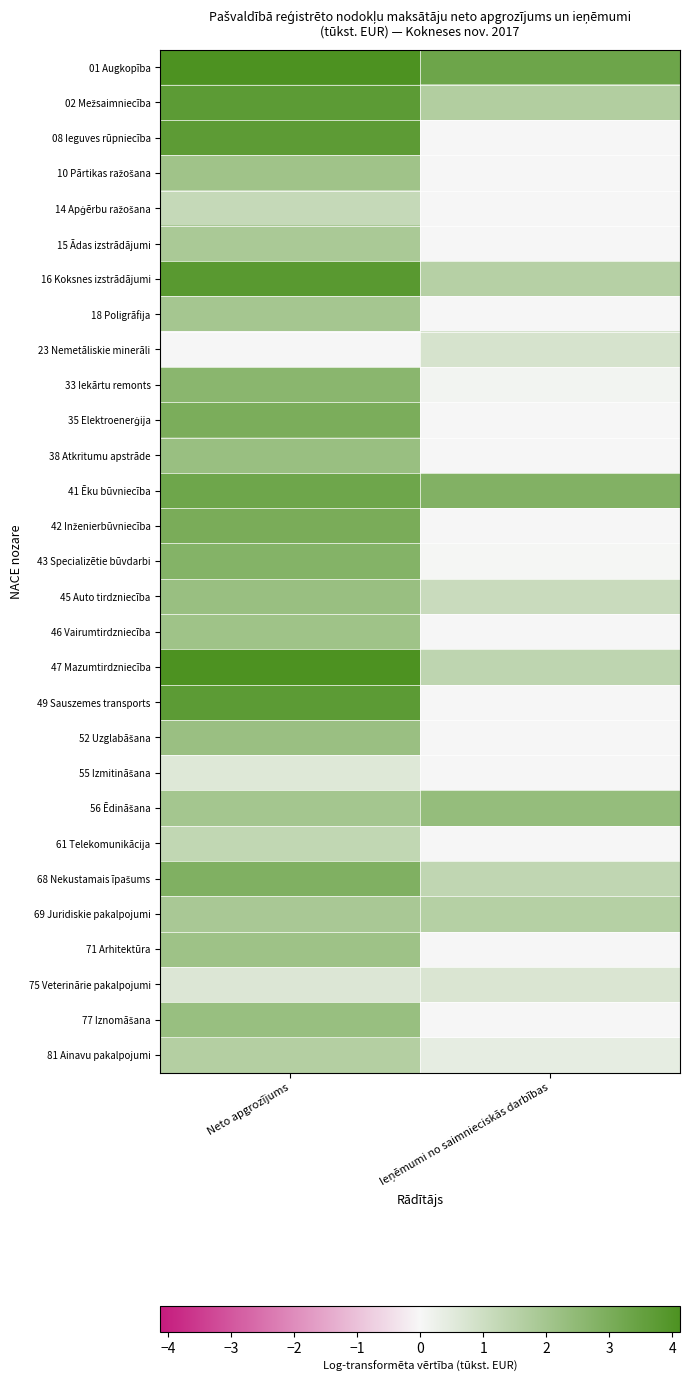

At which category does the chart reach its minimum across all series?

Ieņēmumi no saimnieciskās darbības